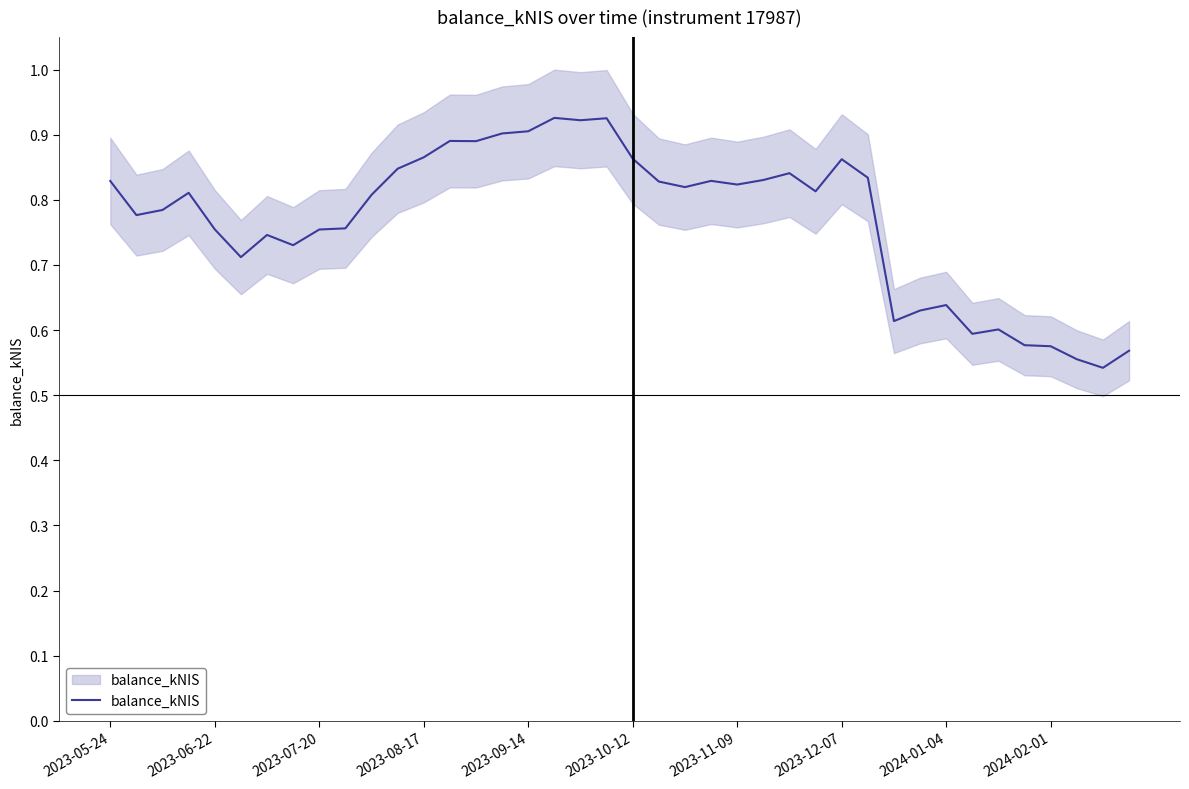

What is the difference between the maximum and minimum values?

0.4